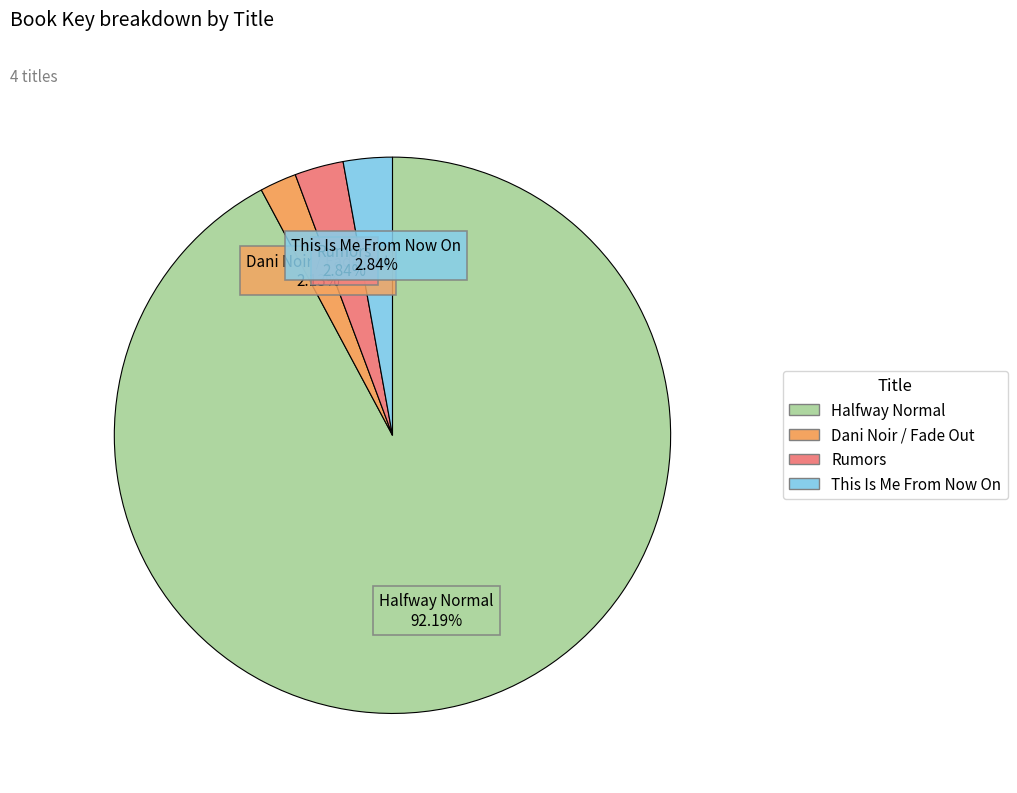

What percentage is the Rumors slice, to the nearest percent?

3%